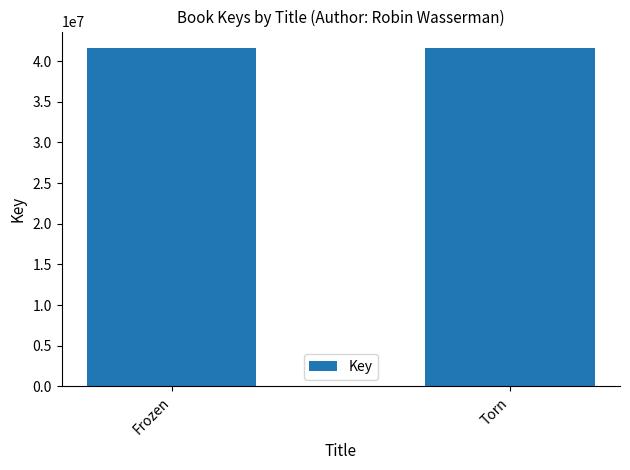

What is the label of the 2nd bar from the right?

Frozen